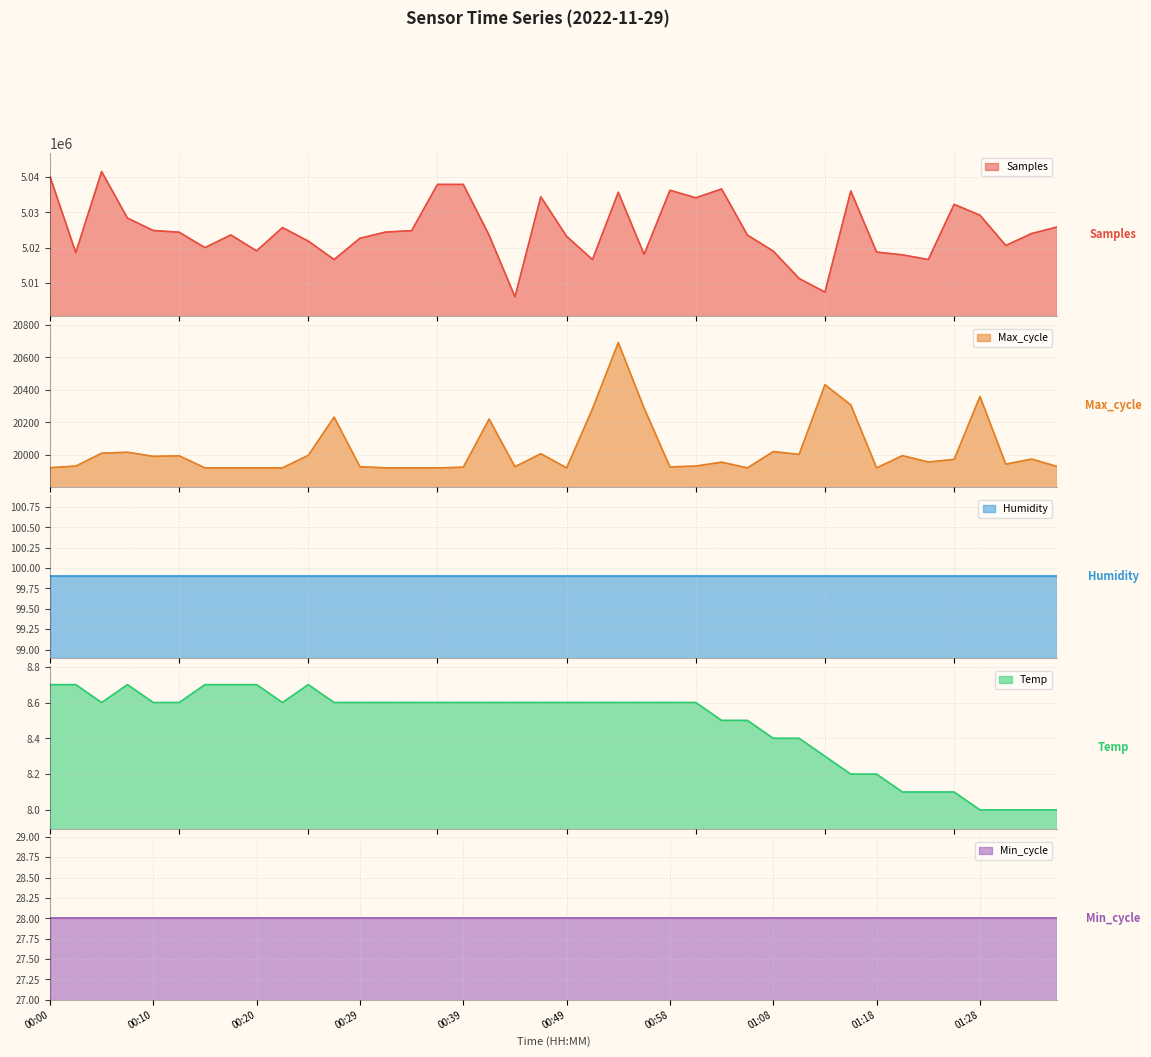

Which series has the widest spread of values?

Samples